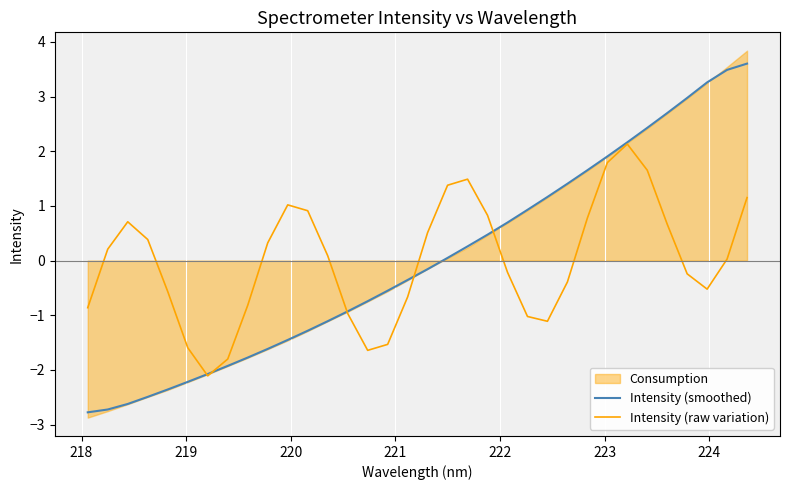

What is the minimum value for Intensity (smoothed)?

-2.8